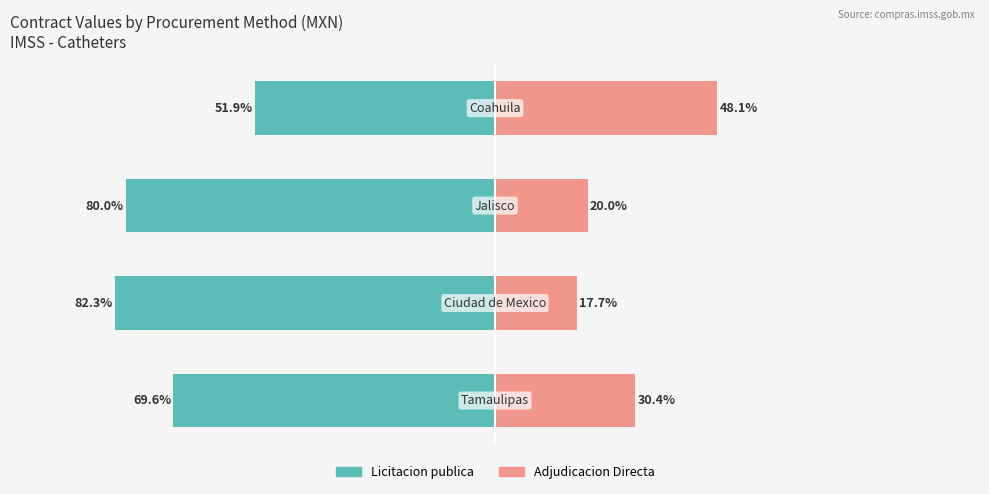

True or false: Adjudicacion Directa has a value of 63.7 at 3.

False